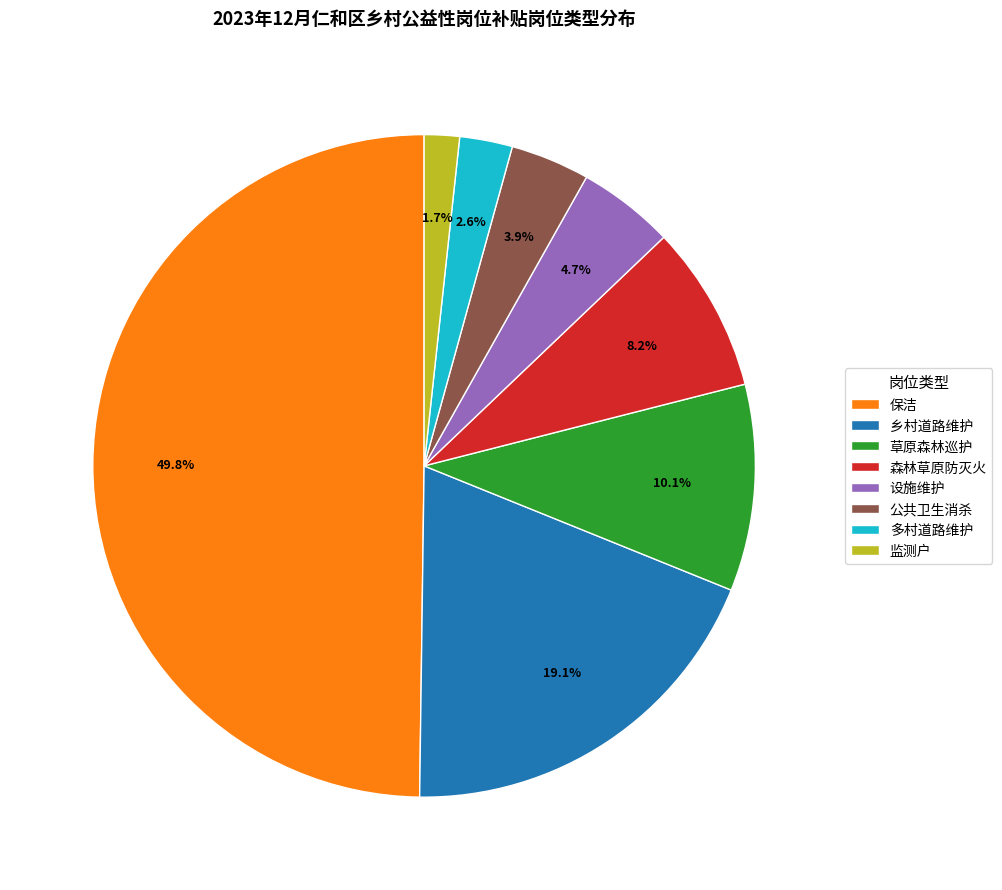

What percentage is NOT represented by 监测户?

98.3%